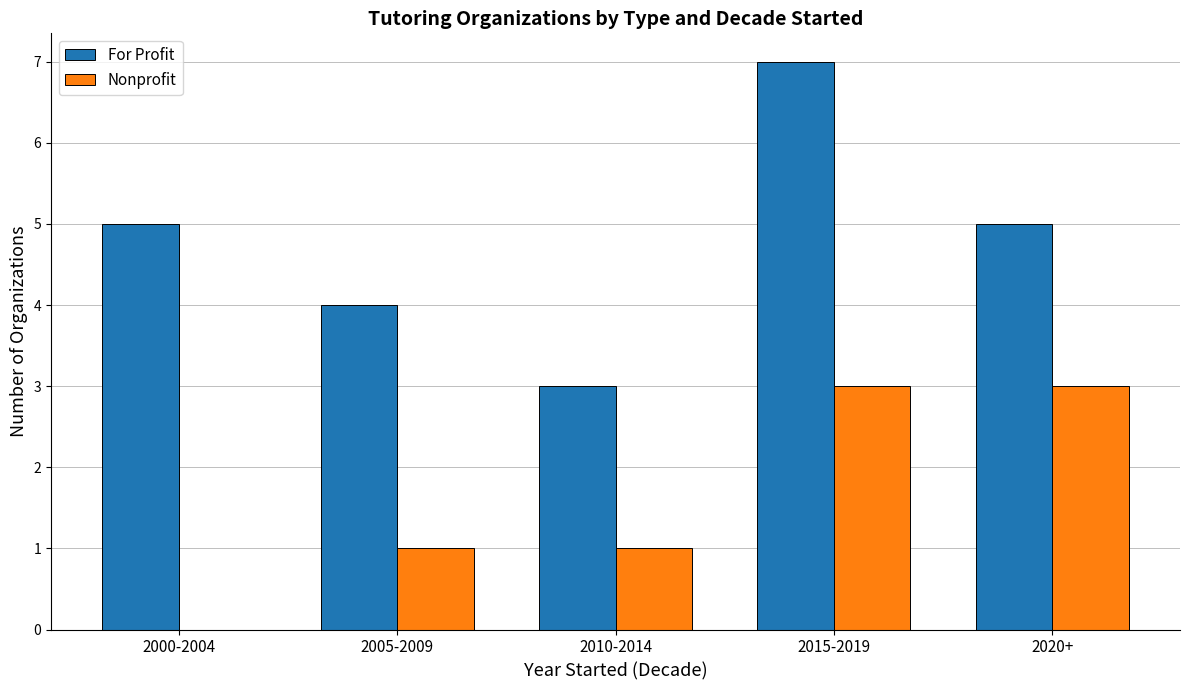

Read the For Profit value at 2000-2004.

5